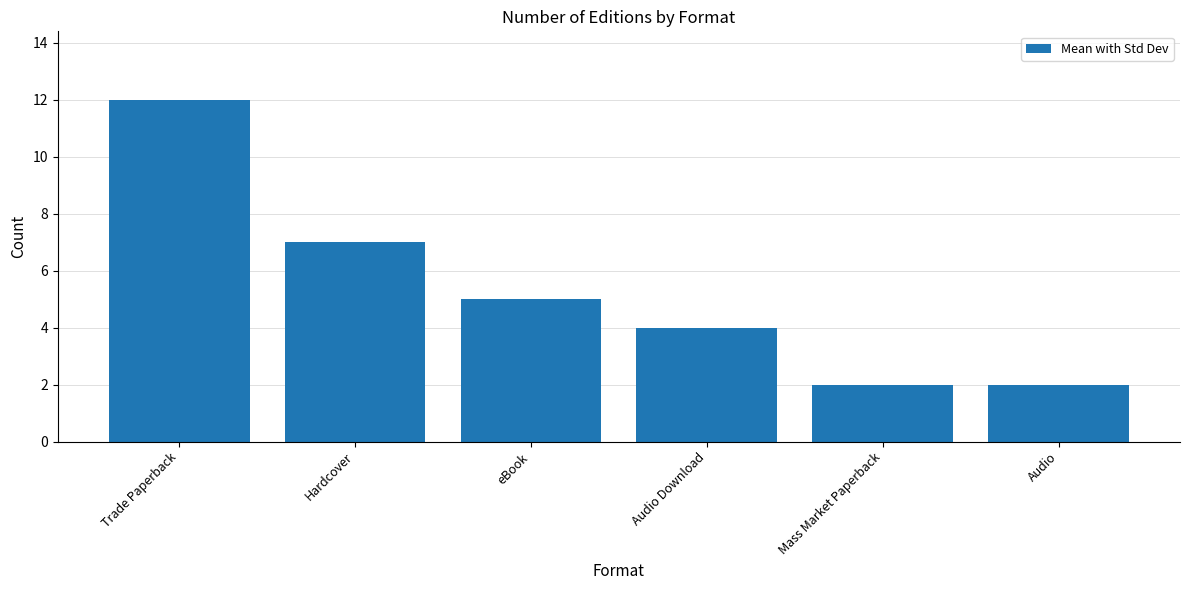

Reading left to right, what are all the values shown in this chart?

12	7	5	4	2	2